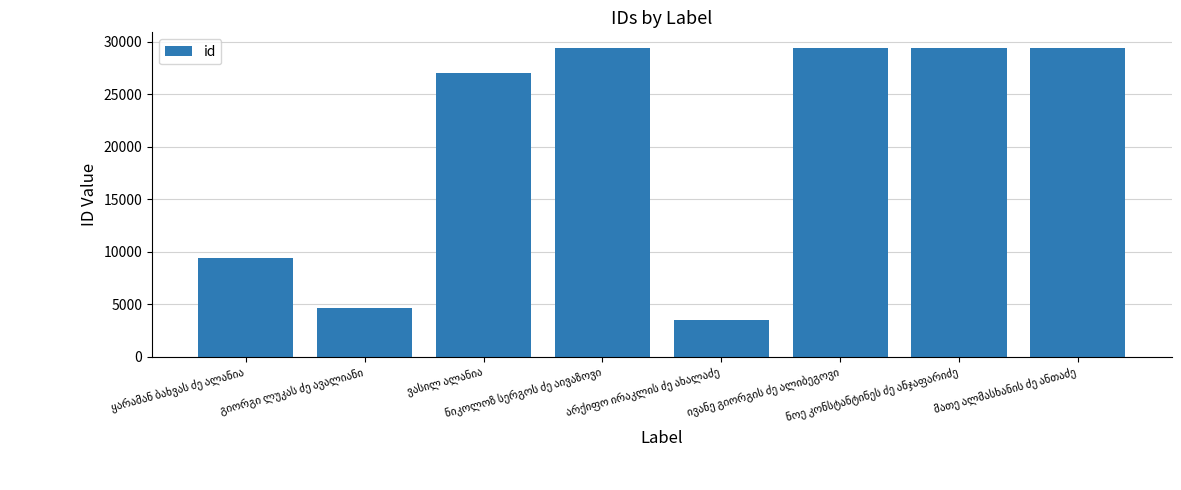

What is the difference between the maximum and minimum values?

25941